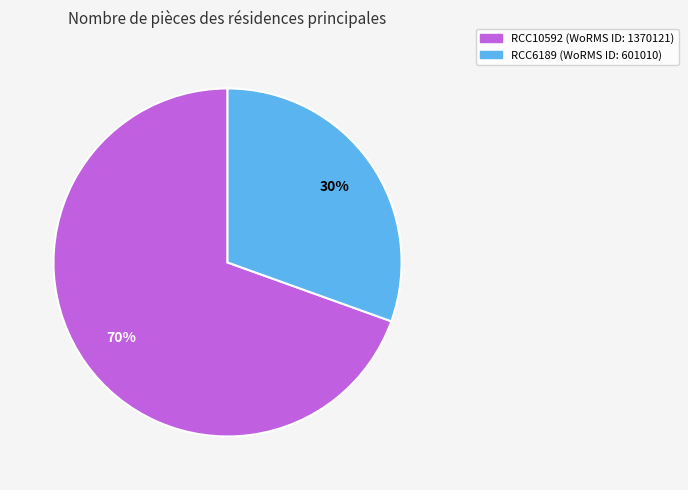

What is the smallest slice in the pie chart?

RCC6189